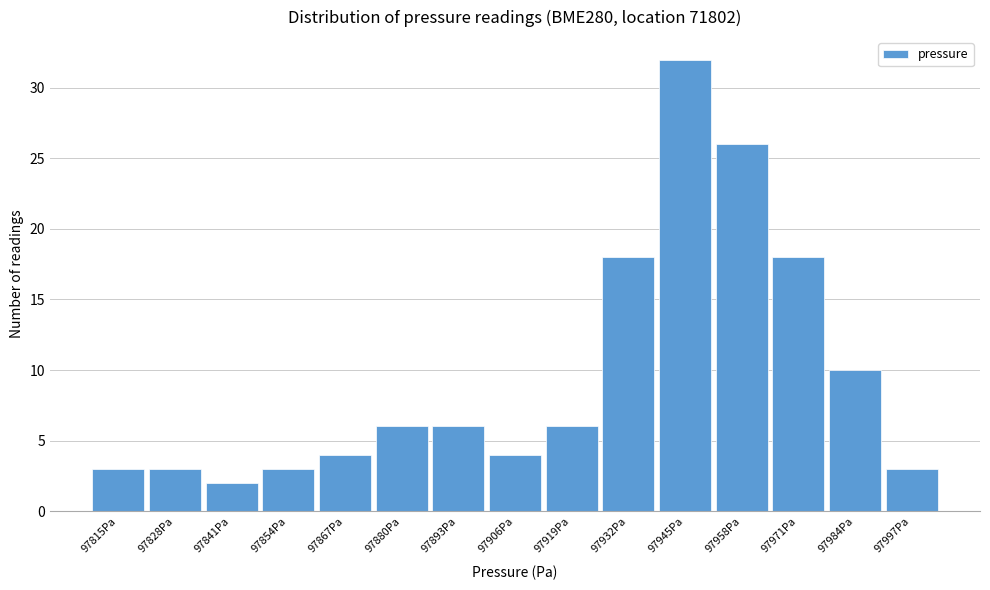

Reading left to right, list all the values displayed in this chart.

97815Pa=3	97828Pa=3	97841Pa=2	97854Pa=3	97867Pa=4	97880Pa=6	97893Pa=6	97906Pa=4	97919Pa=6	97932Pa=18	97945Pa=32	97958Pa=26	97971Pa=18	97984Pa=10	97997Pa=3